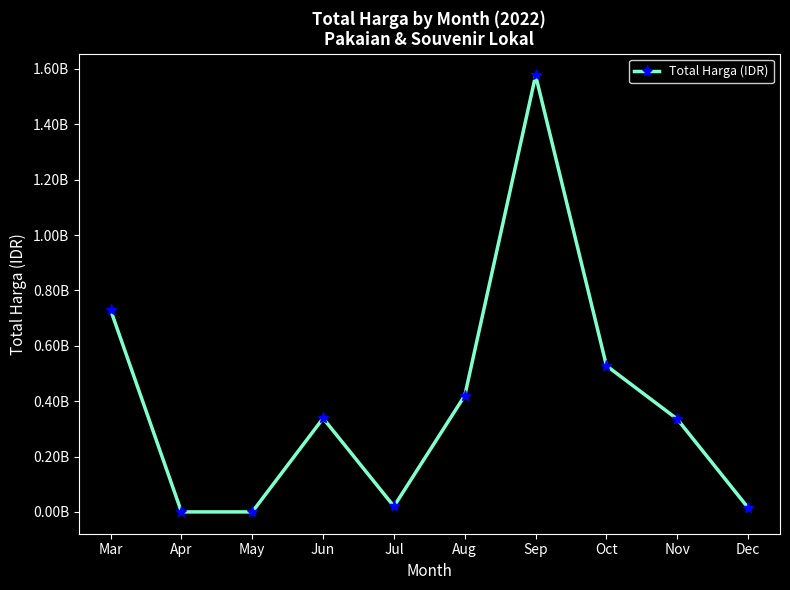

Rank the categories by value from lowest to highest.

Apr, May, Dec, Jul, Nov, Jun, Aug, Oct, Mar, Sep